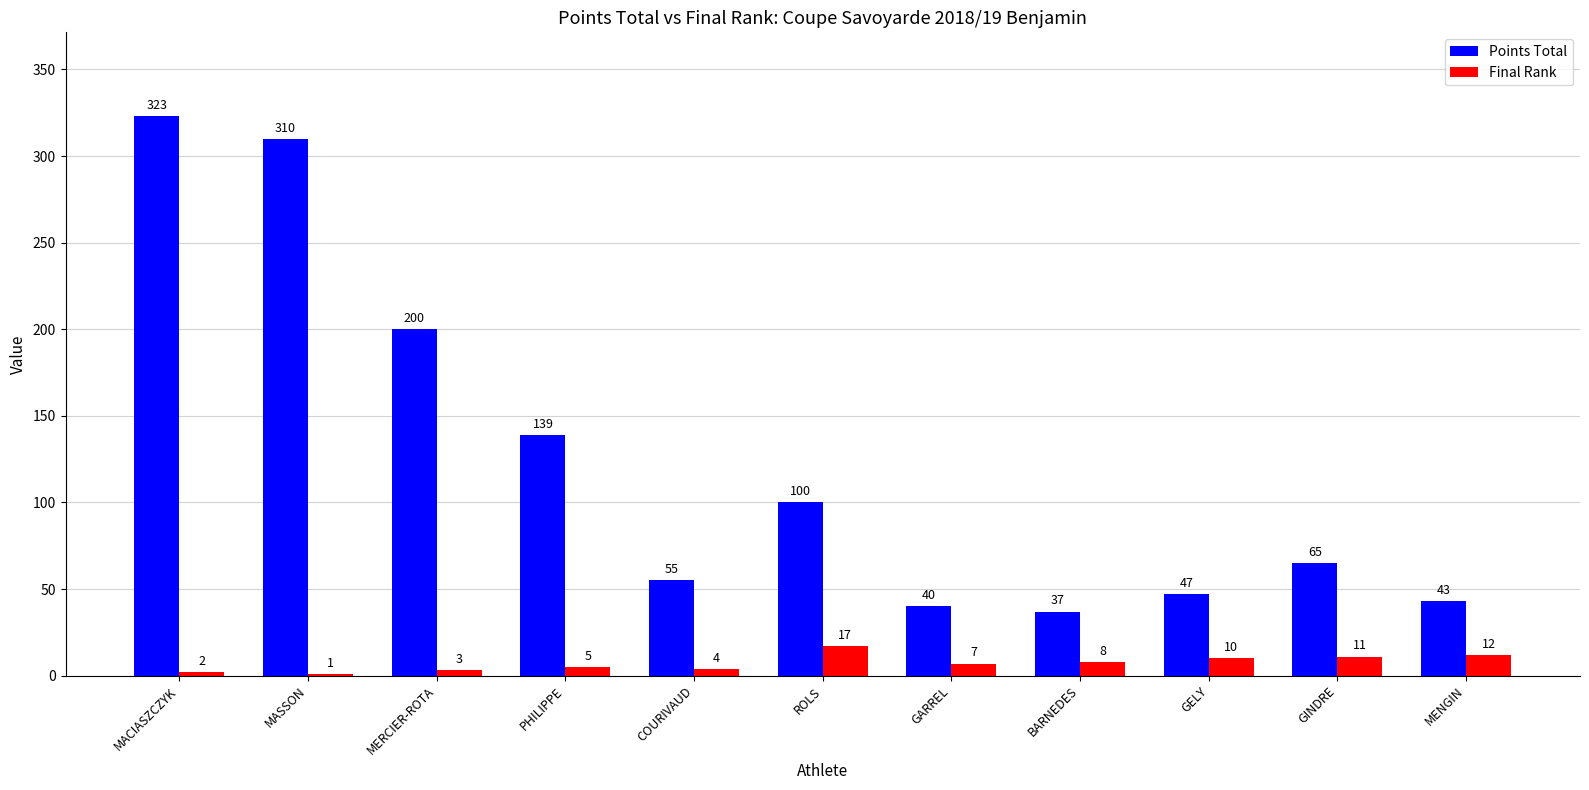

At which category is the sum across all series the highest?

MACIASZCZYK